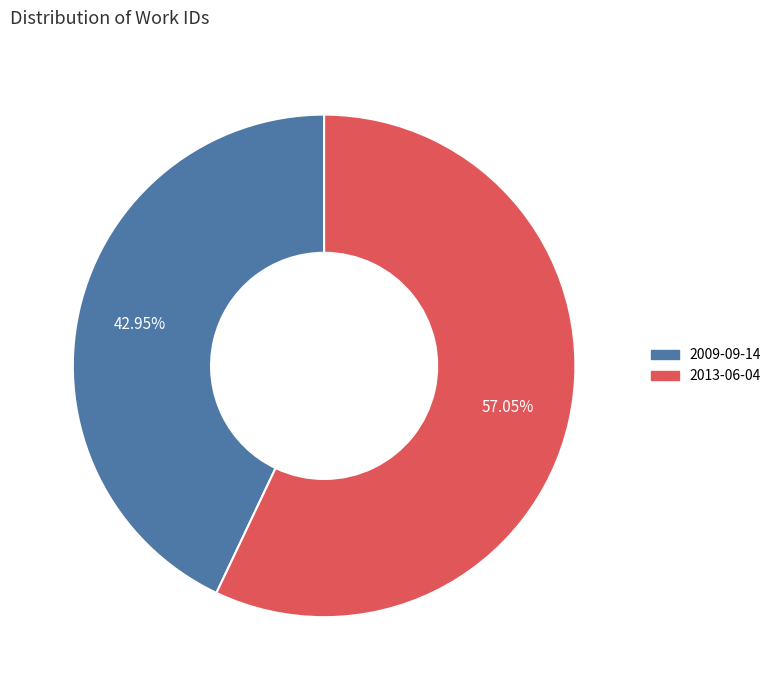

What percentage do 2013-06-04 and 2009-09-14 together represent?

100.0%